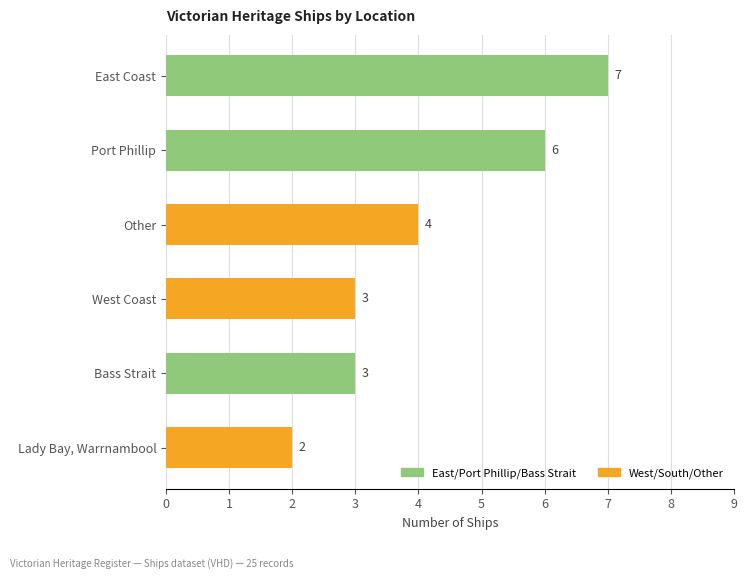

What is the difference between the second highest and minimum values?

4